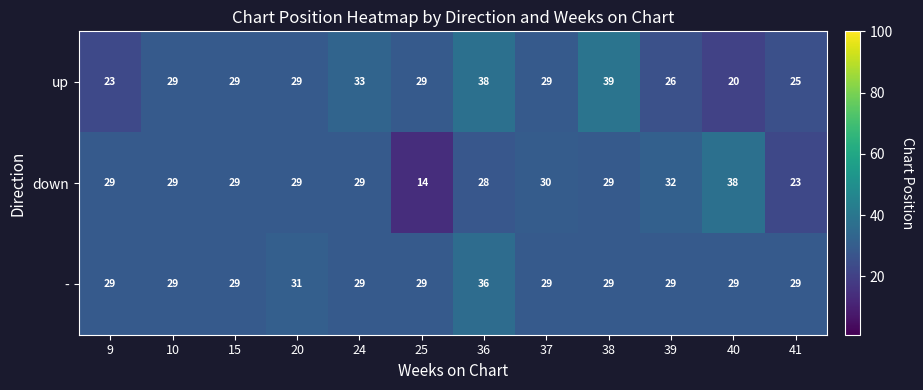

Which series has the largest range (max minus min)?

down